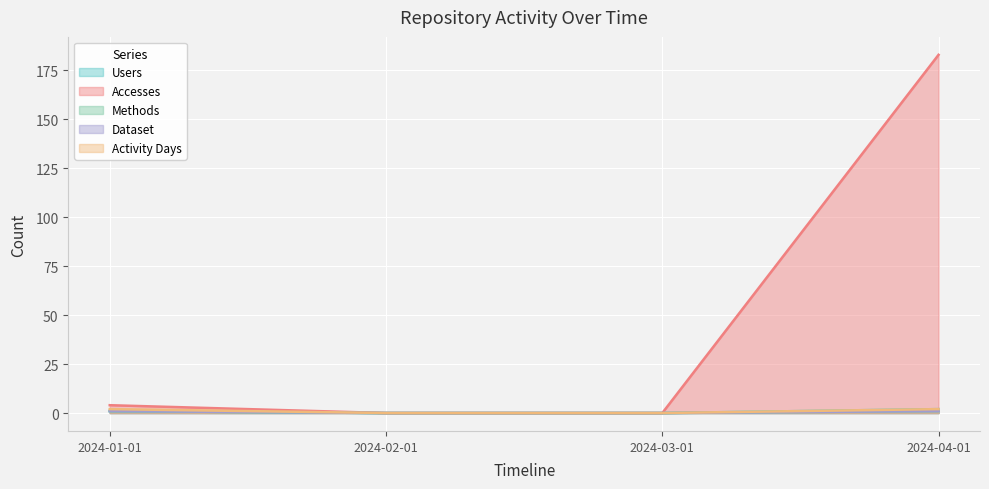

What position from the left is 2024-04-01?

4